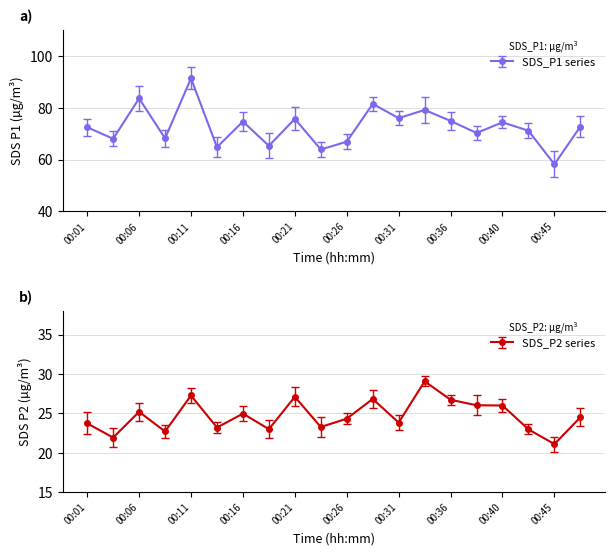

Is this an area chart (filled region under the line)?

No